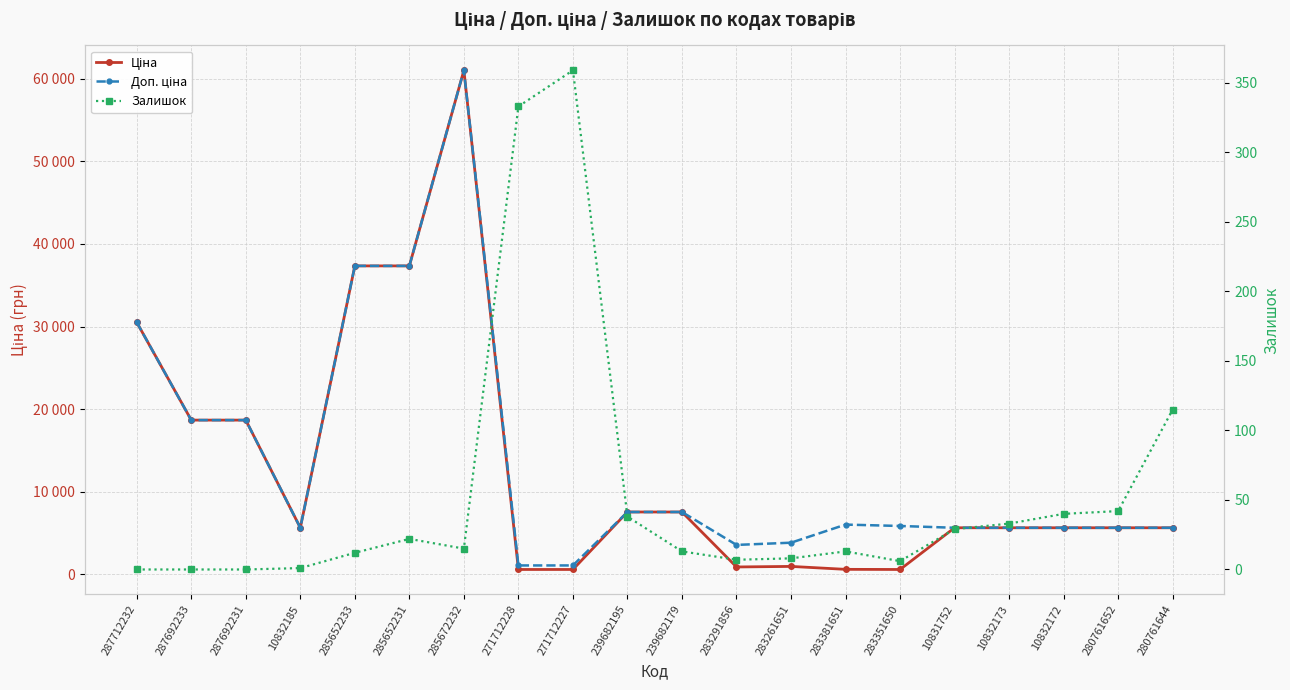

What is the label of the 11th point from the left?

239682179